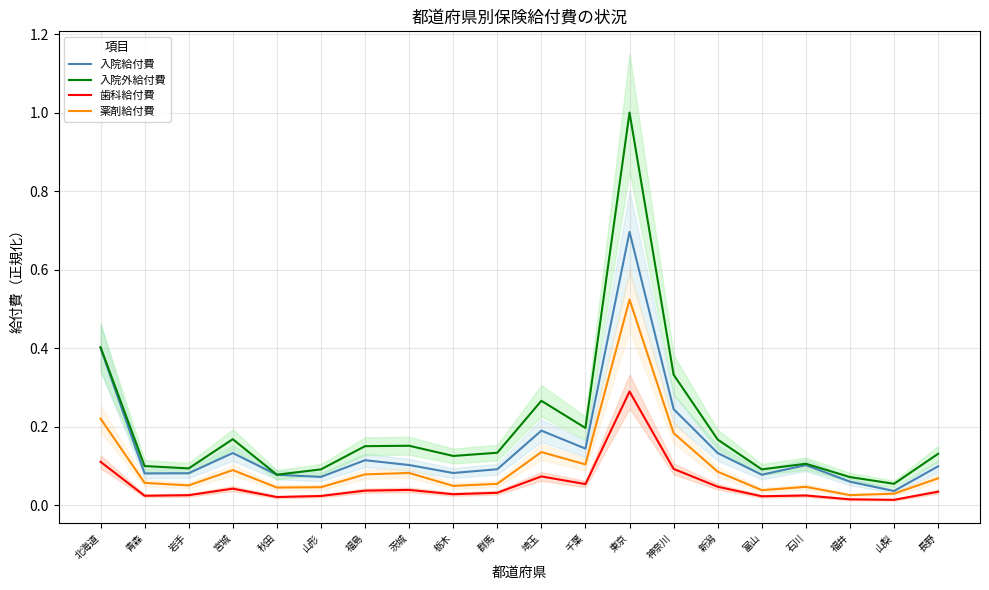

True or false: 入院給付費 has more than 1 points higher than both neighbors.

True